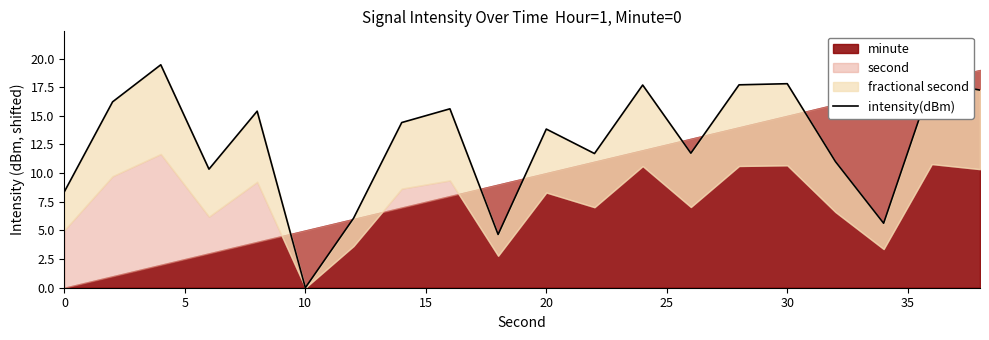

The value at 17 is 1.8. True or false?

False